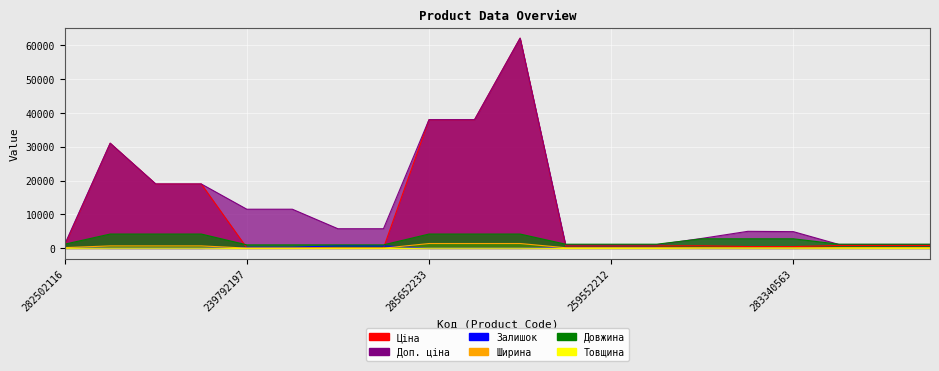

True or false: Залишок and Ширина intersect in this chart.

True